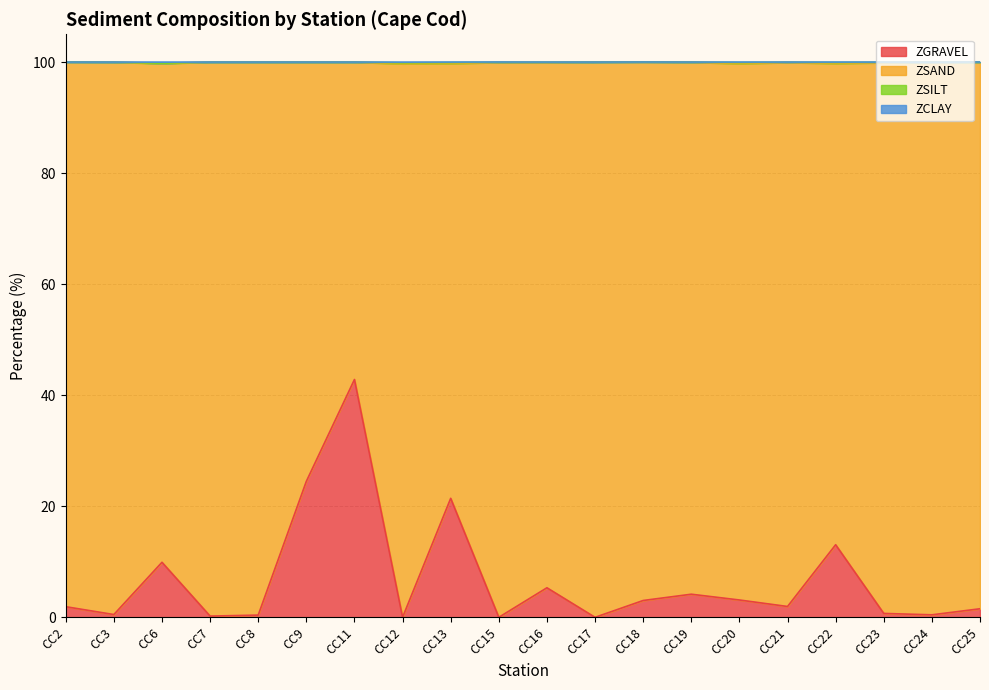

In ZCLAY, how many points are lower than both neighbors (excluding endpoints)?

4